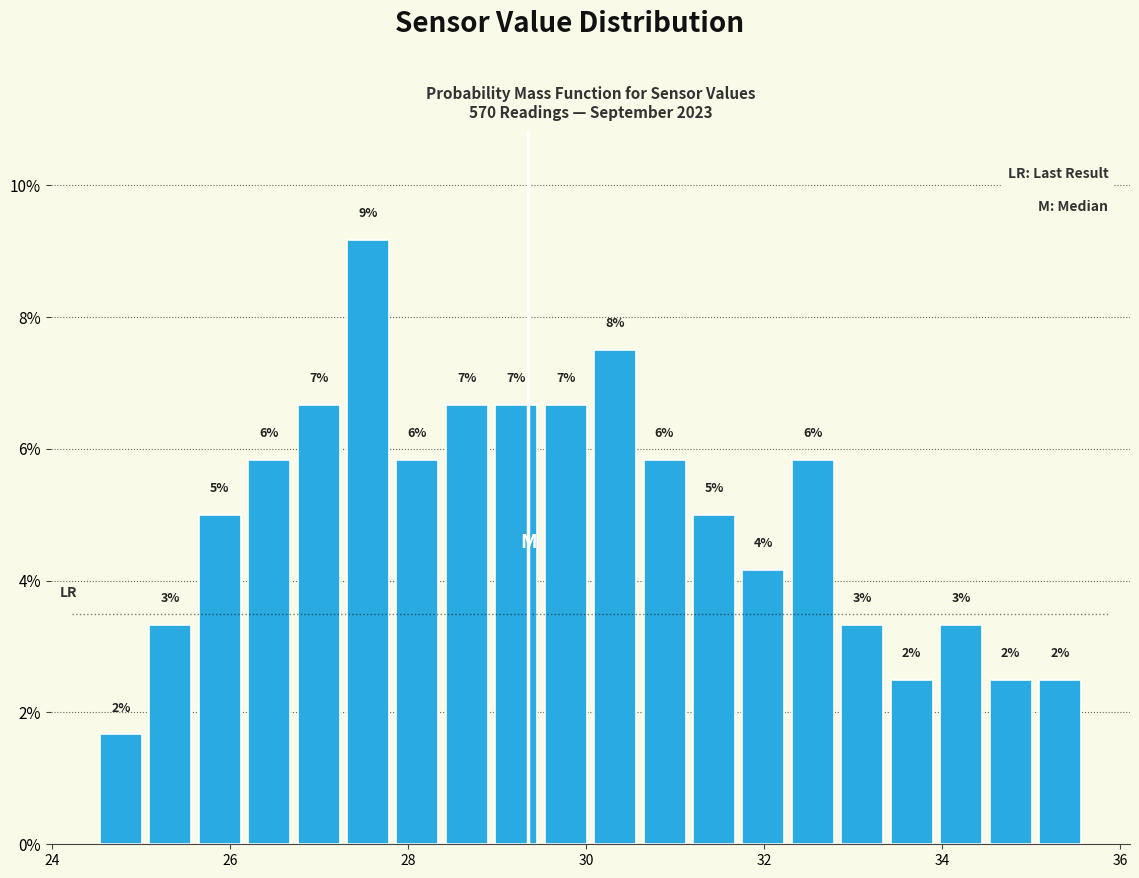

Read against the x-axis, roughly where is the centre of the tallest bar?

27.6